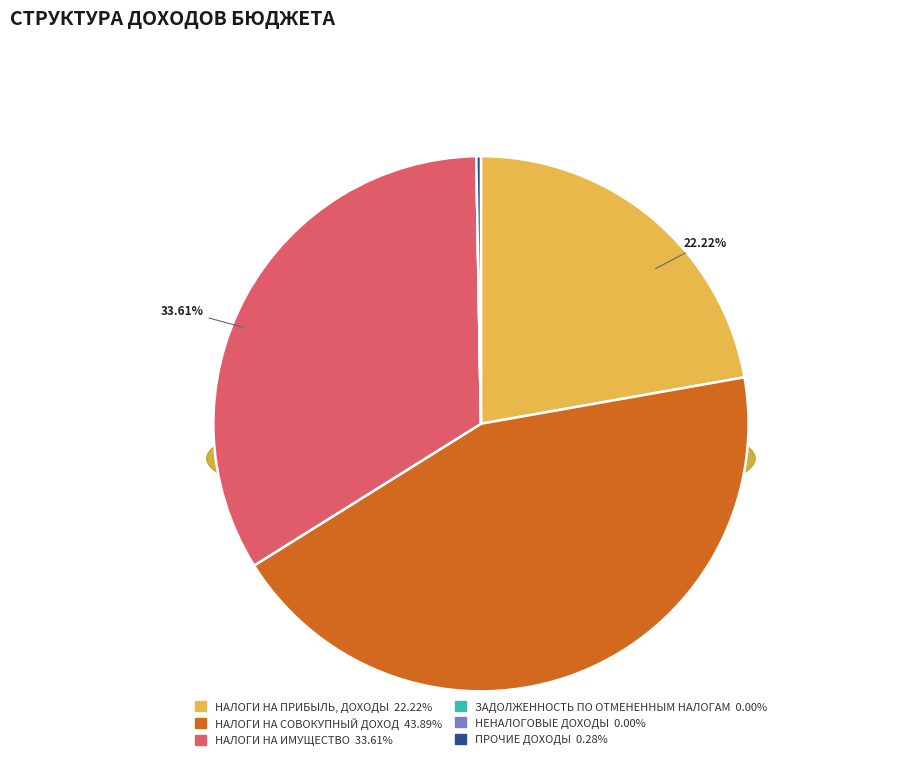

To the nearest percent, what is the combined percentage of НАЛОГИ НА ПРИБЫЛЬ, ДОХОДЫ and НАЛОГИ НА ИМУЩЕСТВО?

56%